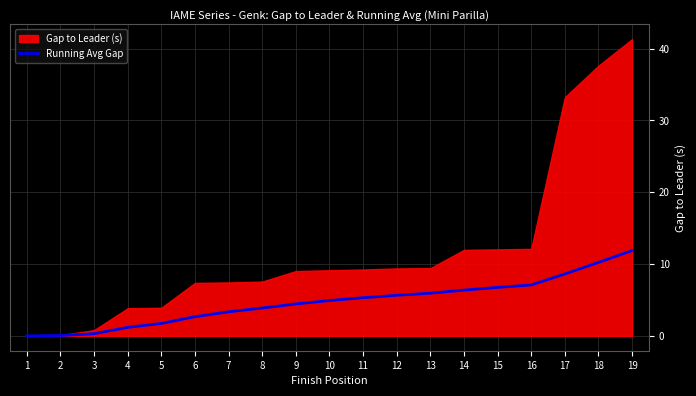

Which category has the highest value in the Running Avg Gap series?

19